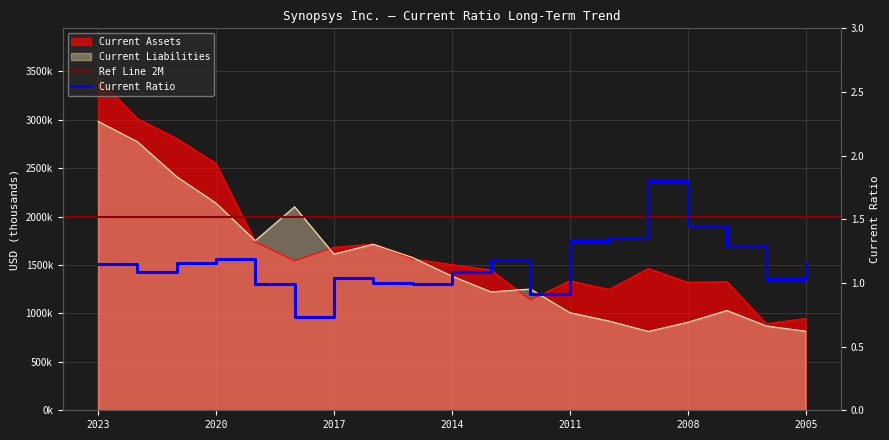

At which category does Current Ratio reach its first local valley?

2022